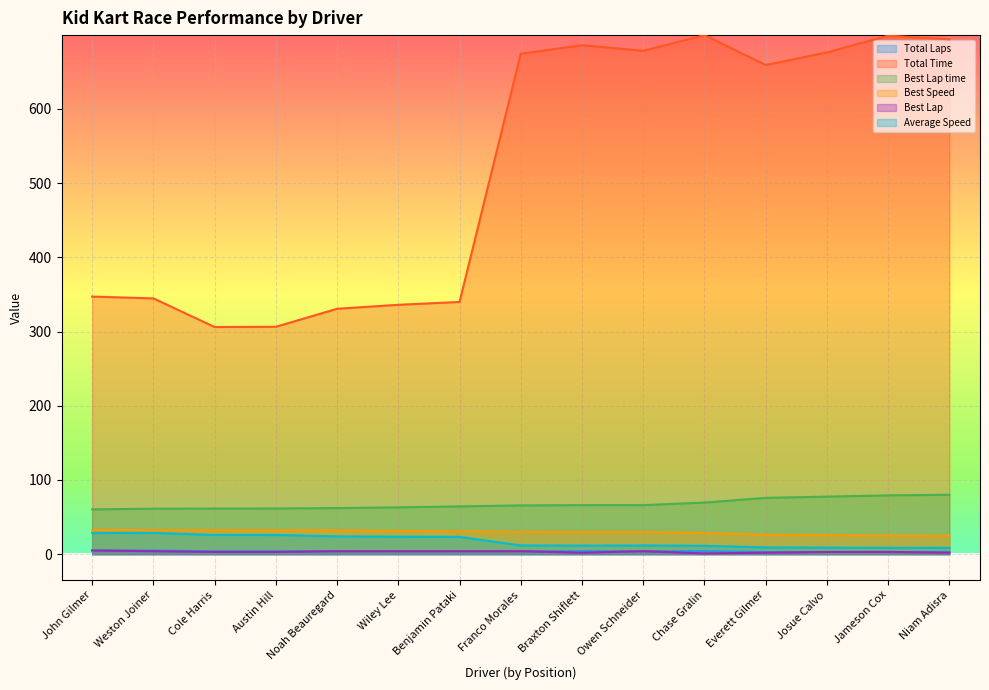

Reading left to right, extract all data points from this chart.

Total Laps: 5.0	5.0	4.0	4.0	4.0	4.0	4.0	4.0	4.0	4.0	4.0	3.0	3.0	3.0	3.0
Total Time: 347.1	344.7	306.1	306.4	330.7	336.0	339.9	674.4	685.9	678.3	699.5	659.1	676.1	698.8	693.8
Best Lap time: 60.4	61.3	61.4	61.5	62.1	63.1	64.4	65.7	66.0	66.1	69.5	75.9	77.6	79.2	80.1
Best Speed: 32.8	32.3	32.2	32.2	31.9	31.4	30.8	30.1	30.0	30.0	28.5	26.1	25.5	25.0	24.7
Best Lap: 5.0	4.0	3.0	3.0	4.0	4.0	4.0	4.0	2.0	4.0	1.0	2.0	3.0	3.0	2.0
Average Speed: 28.5	28.7	25.9	25.8	23.9	23.6	23.3	11.7	11.5	11.7	11.3	9.0	8.8	8.5	8.6